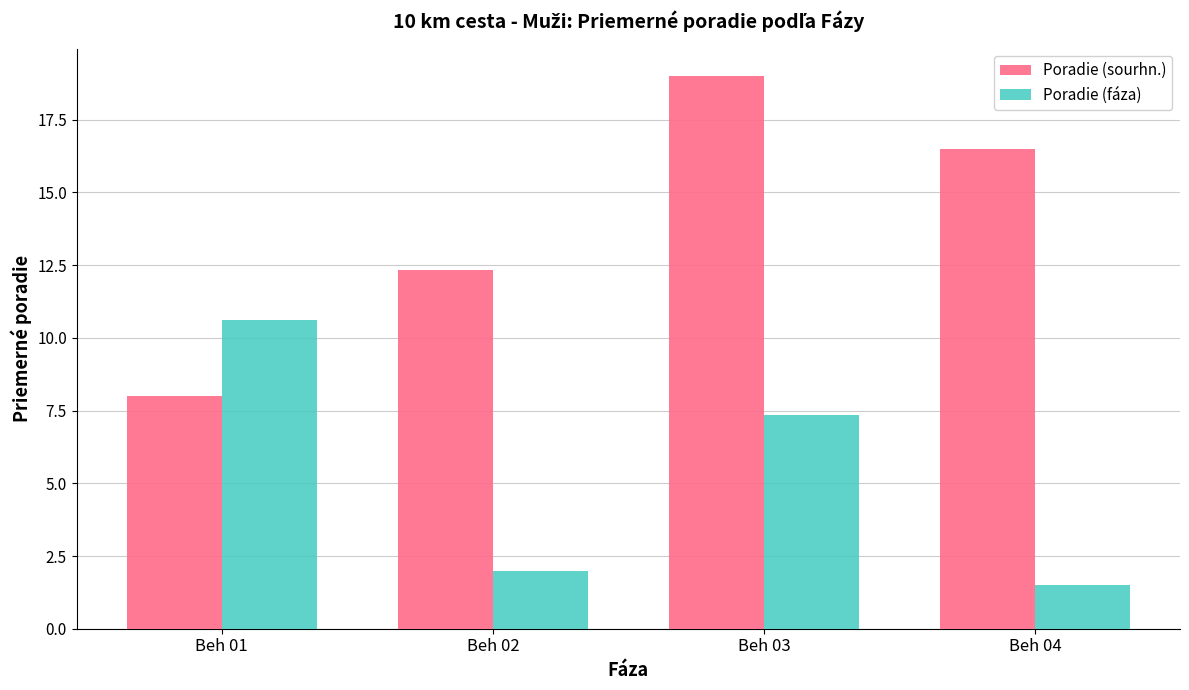

The Poradie (fáza) series shows 2.0 at Beh 02. True or false?

True